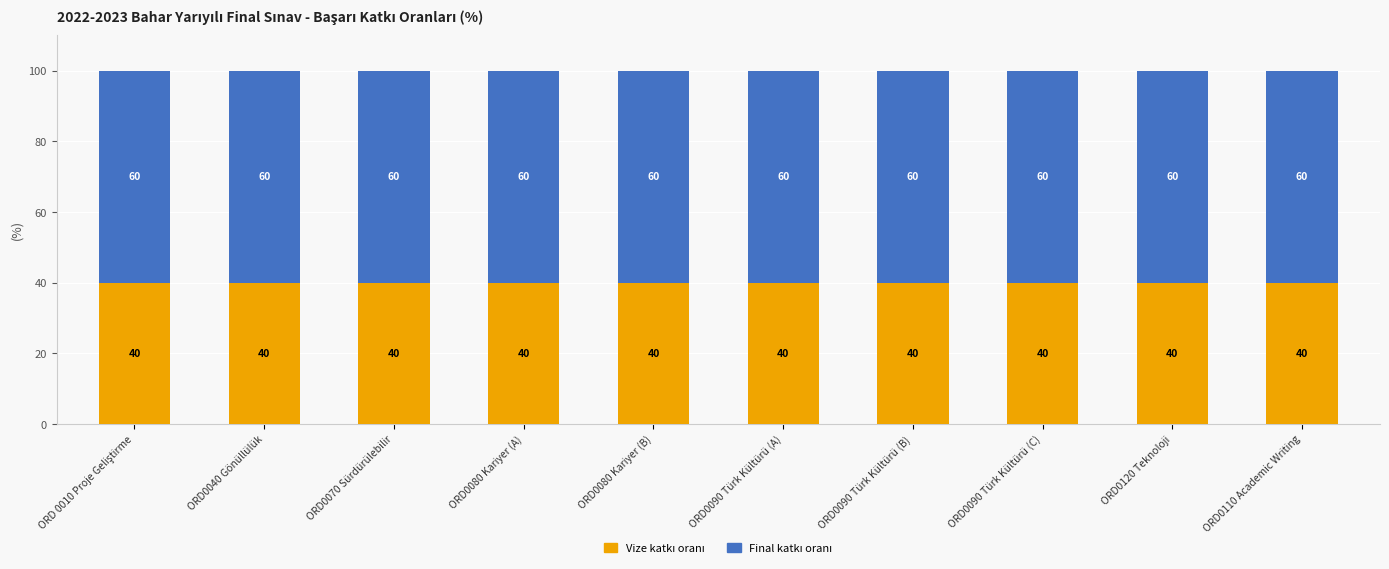

What is the total value across all series at ORD0090 Türk Kültürü (C)?

100